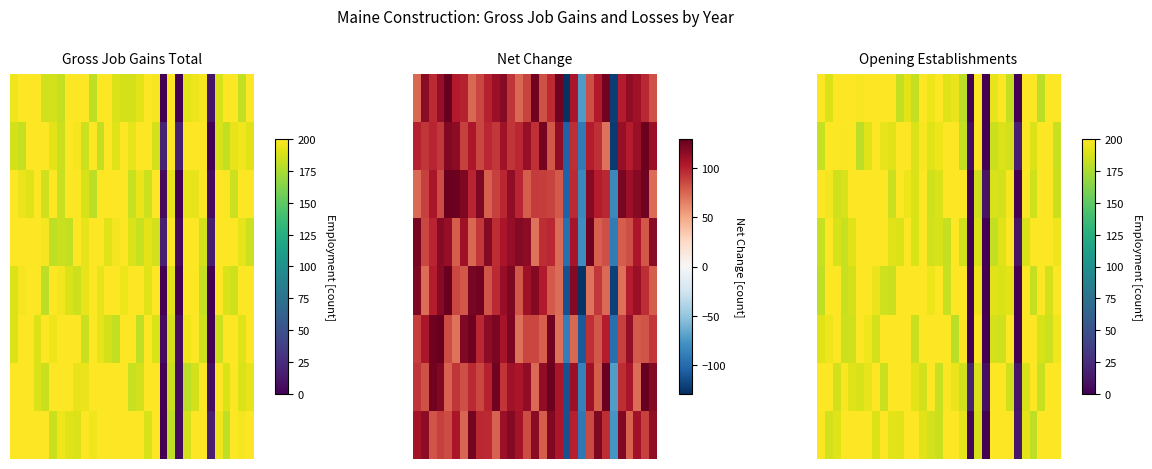

What is the average value of the 2 series?

175.8